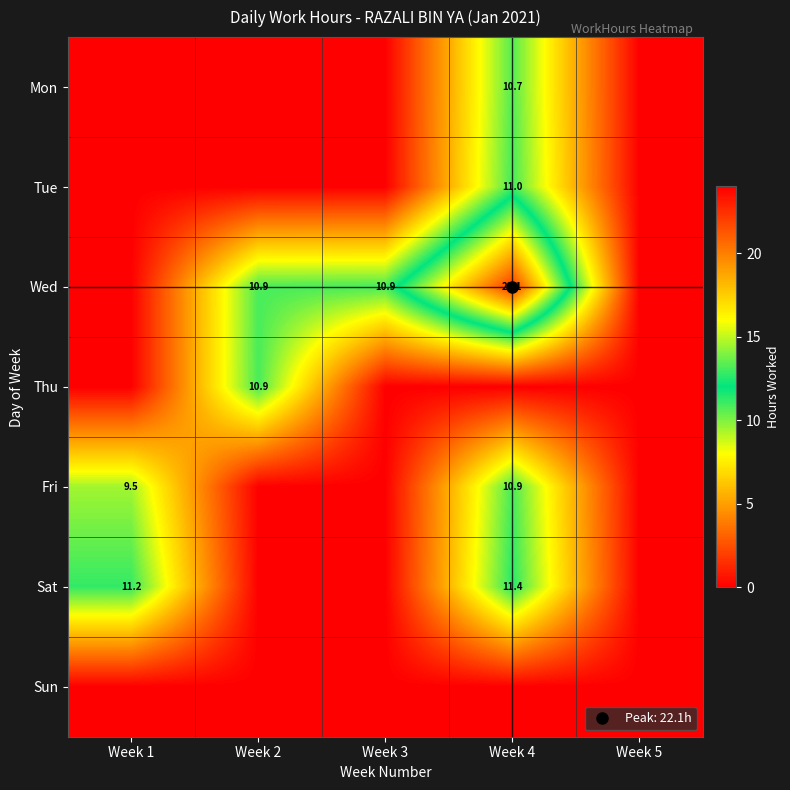

At which category does the chart reach its peak across all series?

Week 4